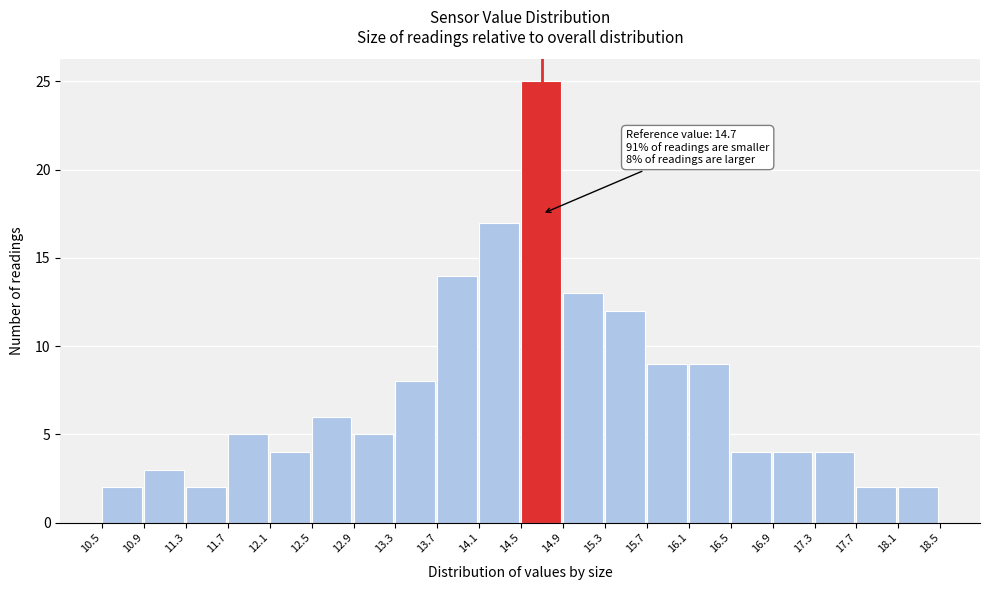

Which range on the x-axis has the tallest bar?

14.5 to 14.9